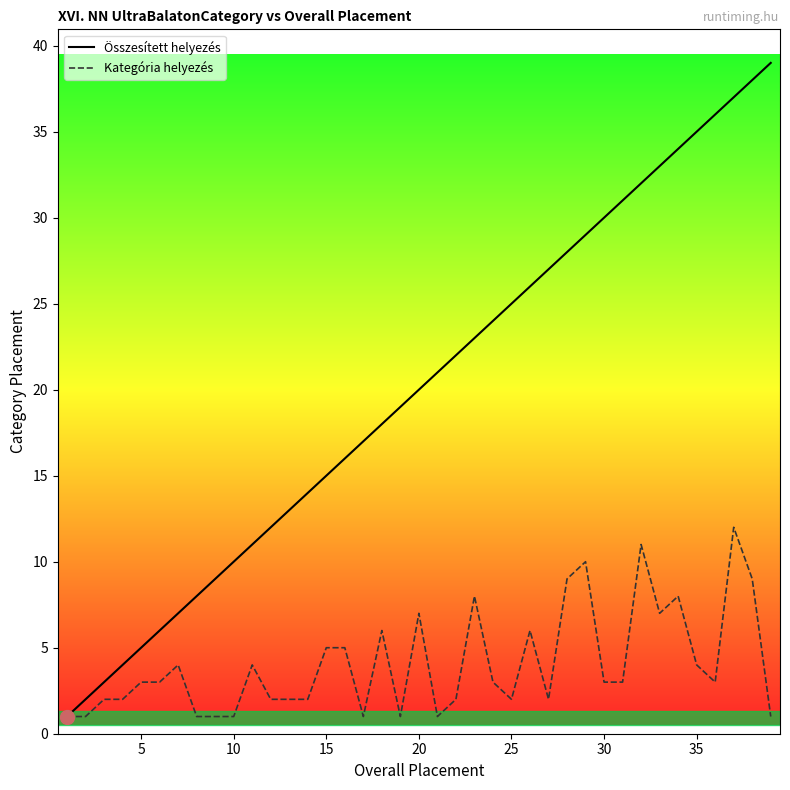

Which series has the largest total across all categories?

Összesített helyezés